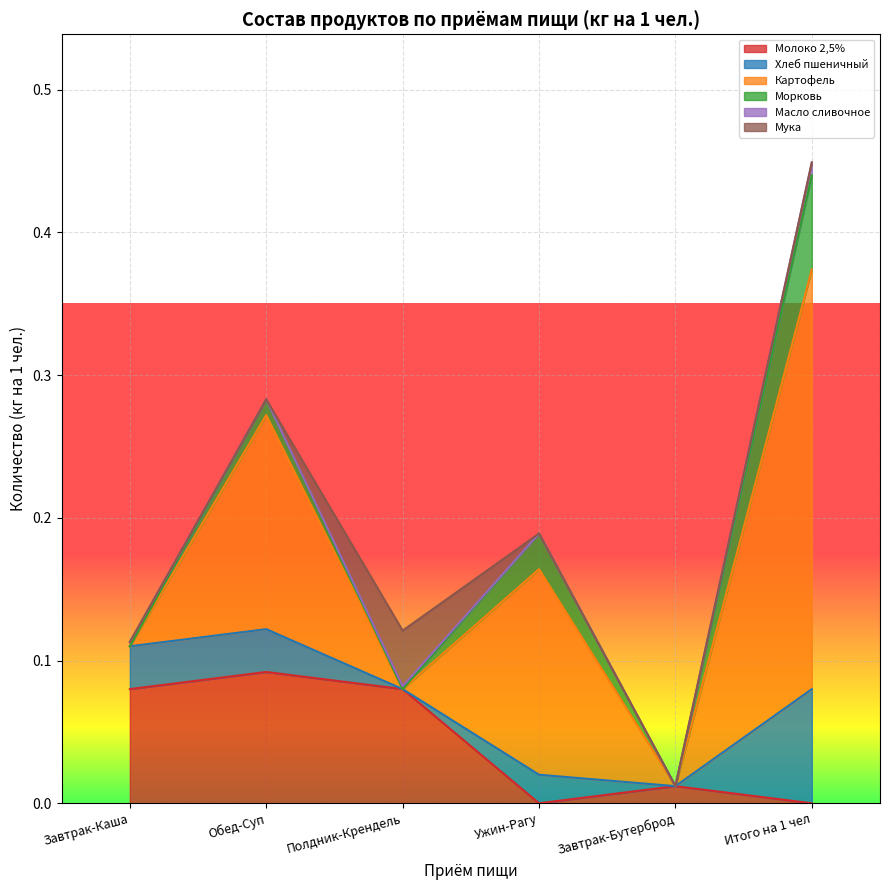

Rank the series by their maximum value, from highest to lowest.

Картофель, Молоко 2,5%, Хлеб пшеничный, Морковь, Мука, Масло сливочное